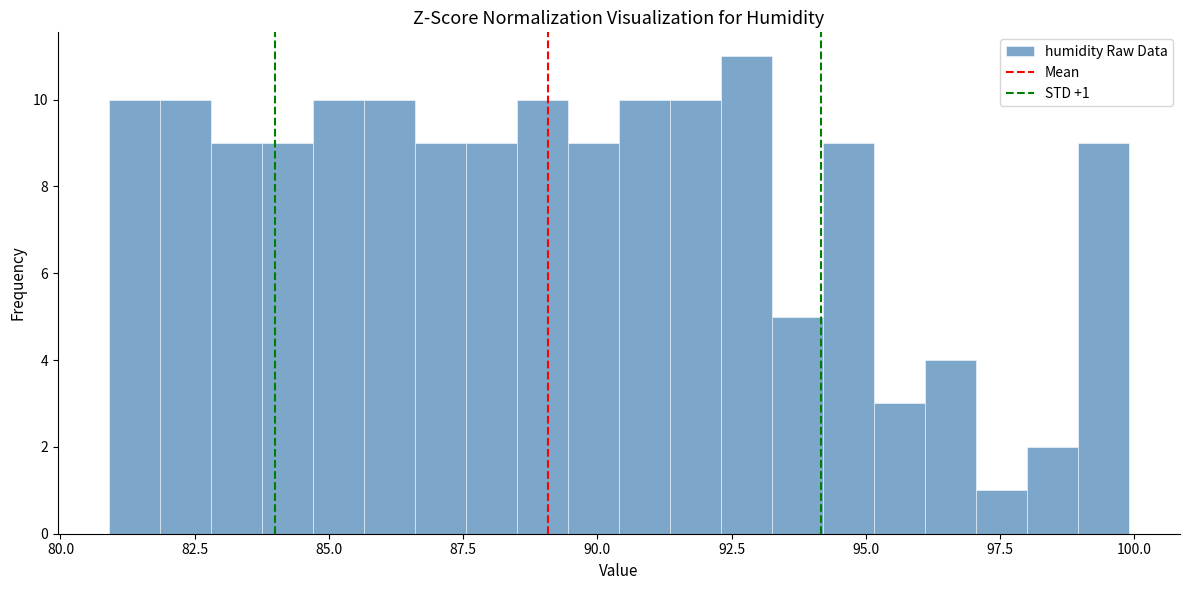

Read against the x-axis, roughly where is the centre of the tallest bar?

93.0